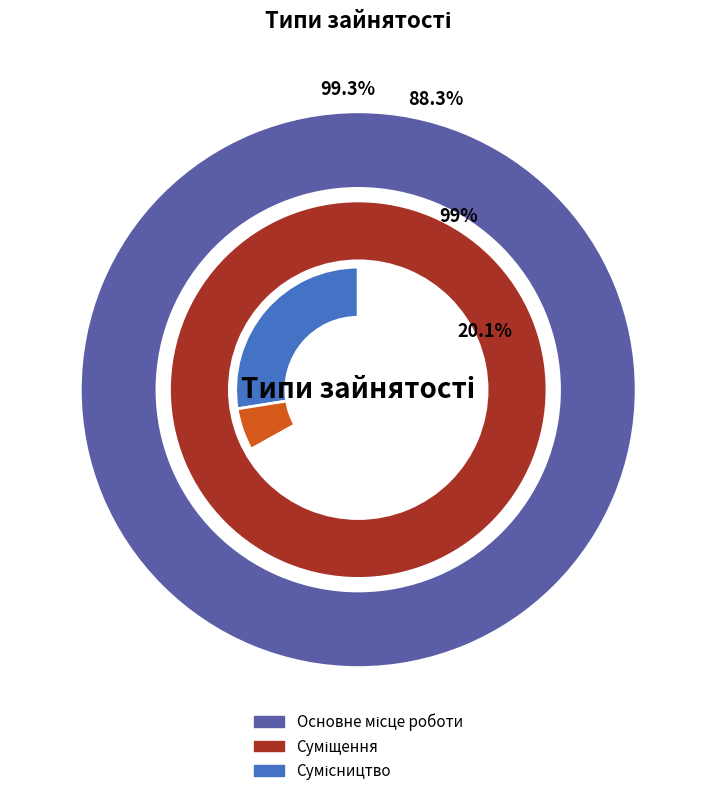

How many slices are in this pie chart?

3